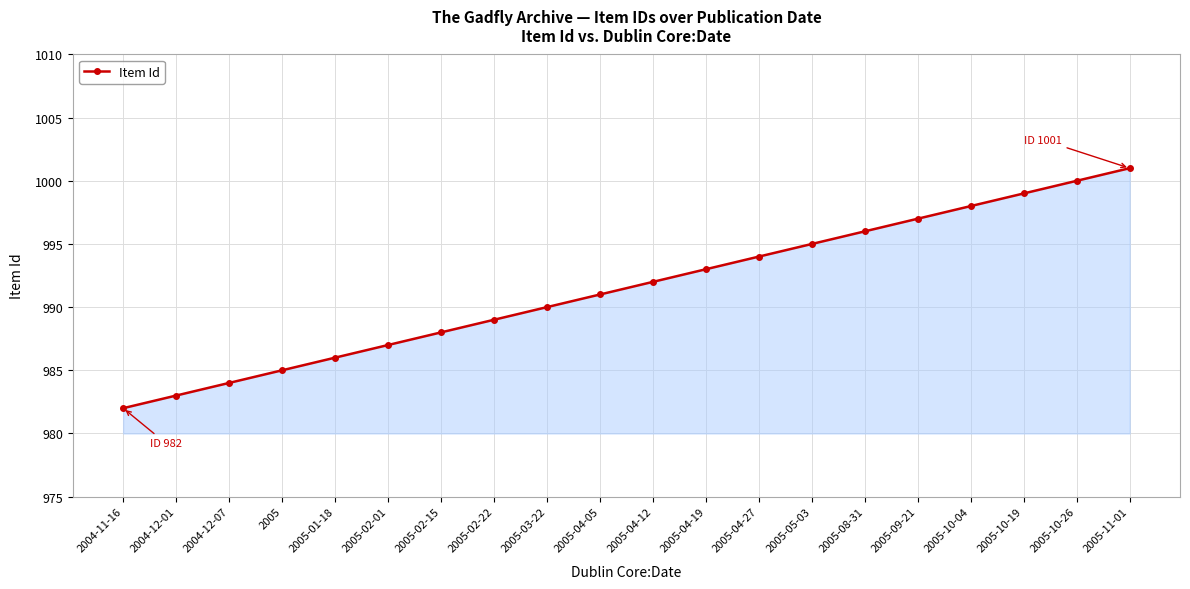

Rank the categories by value from highest to lowest.

2005-11-01, 2005-10-26, 2005-10-19, 2005-10-04, 2005-09-21, 2005-08-31, 2005-05-03, 2005-04-27, 2005-04-19, 2005-04-12, 2005-04-05, 2005-03-22, 2005-02-22, 2005-02-15, 2005-02-01, 2005-01-18, 2005, 2004-12-07, 2004-12-01, 2004-11-16